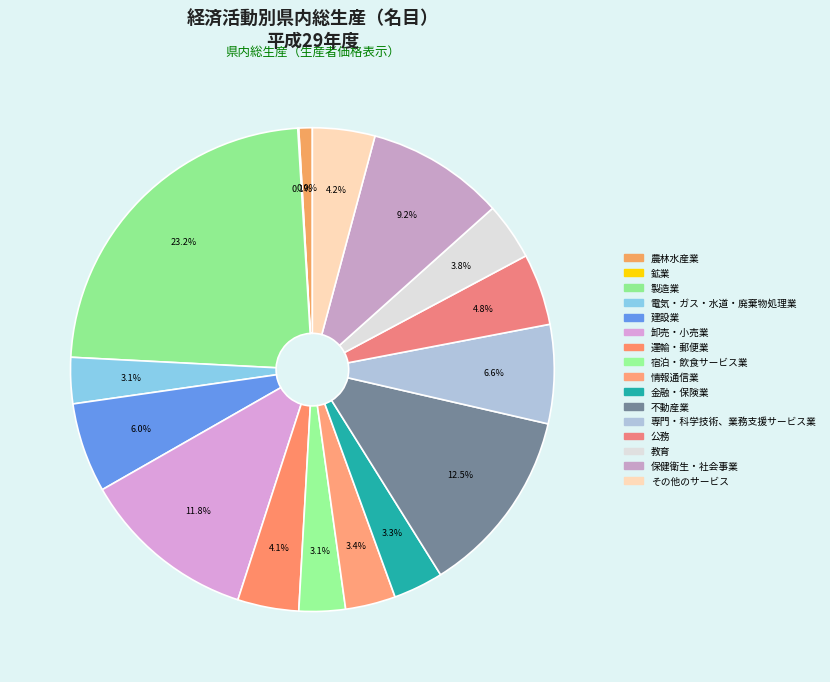

Is there any slice that represents more than half of the pie?

No